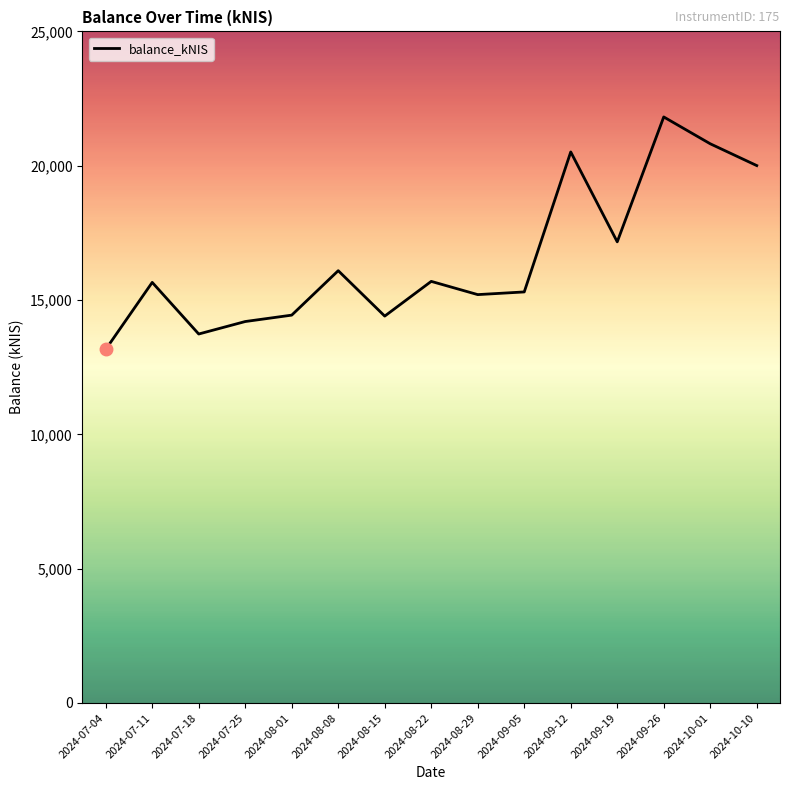

Is this an area chart (filled region under the line)?

No